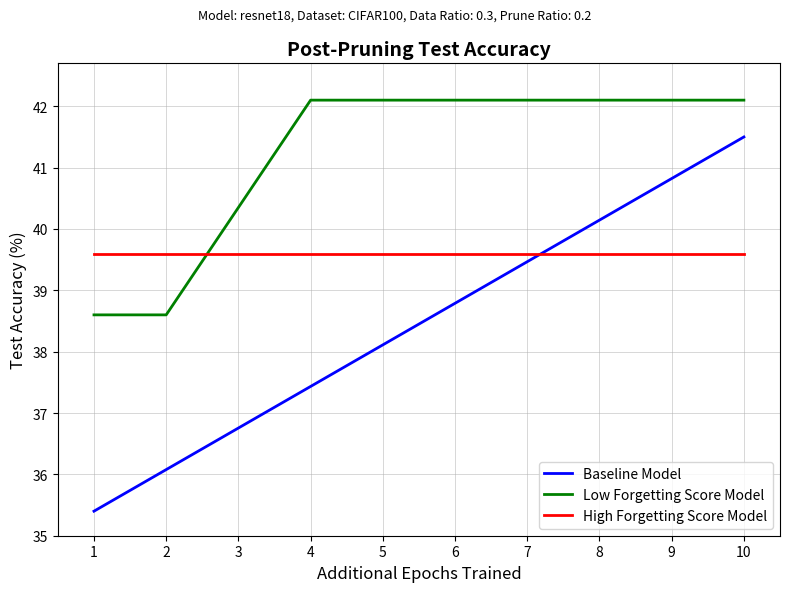

What is the maximum value for Low Forgetting Score Model?

42.1